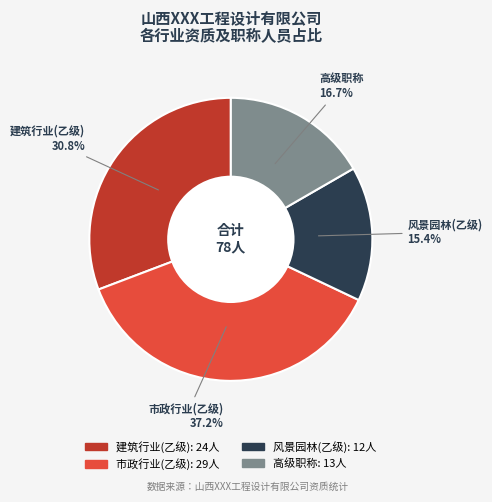

To the nearest percent, what is the difference between the largest and smallest slice percentages?

22%